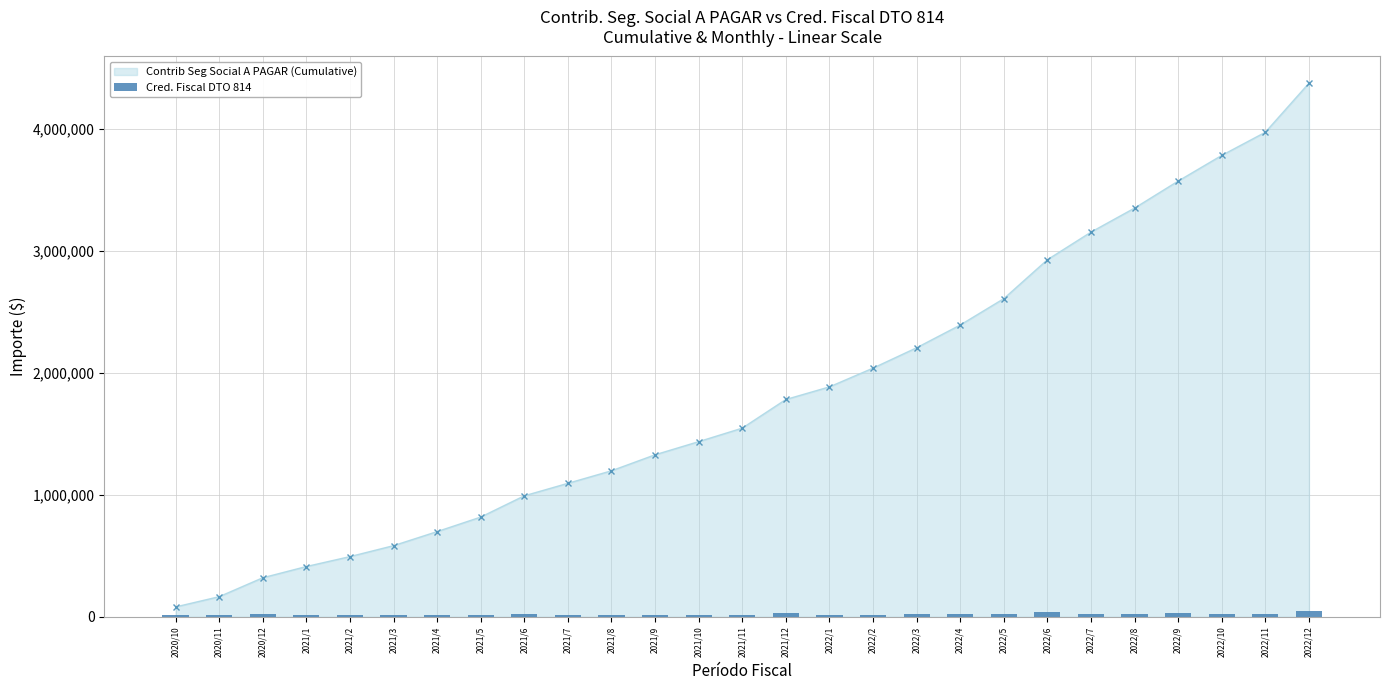

What is the difference between the maximum and second lowest values?

34054.8